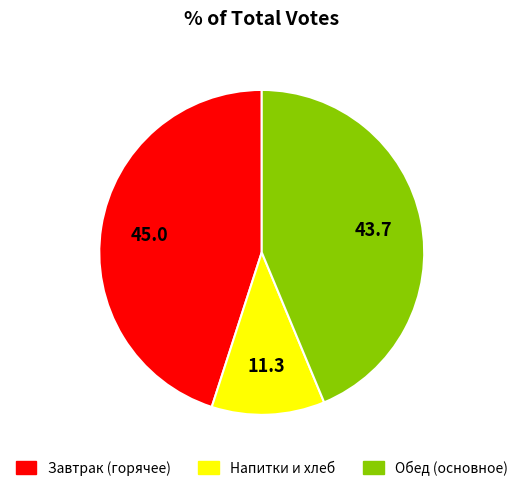

Does any single category account for the majority?

No